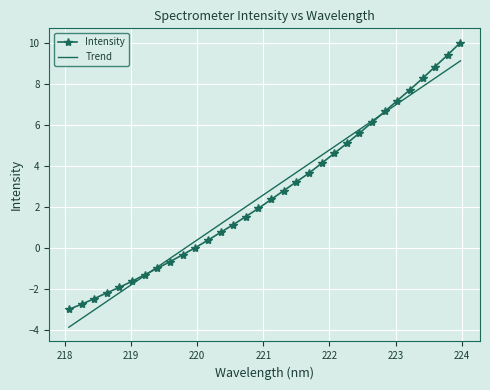

Which series has the largest range (max minus min)?

Intensity